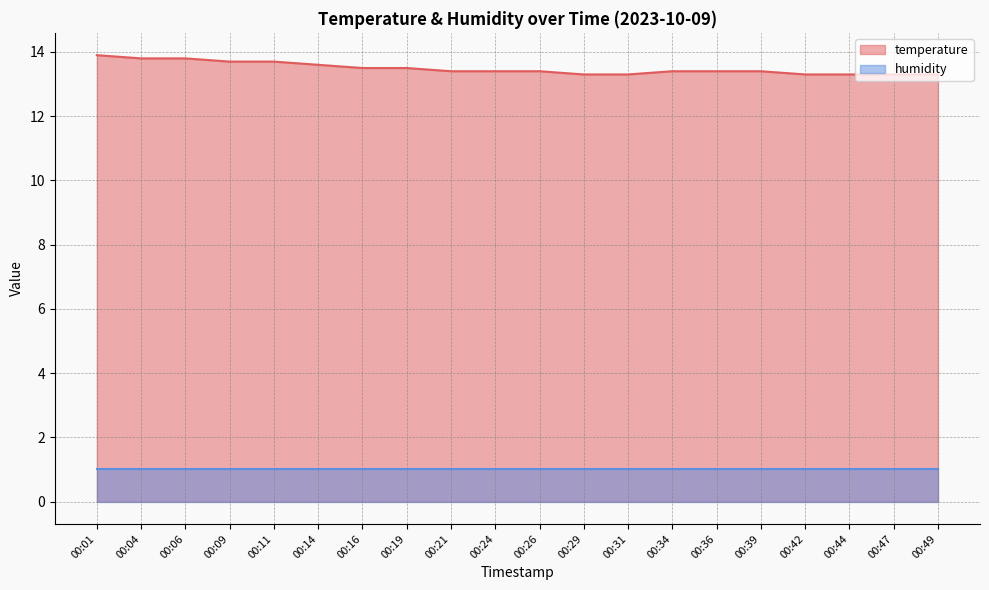

What is the ratio of the value at 00:11 to the value at 00:19?

1.0